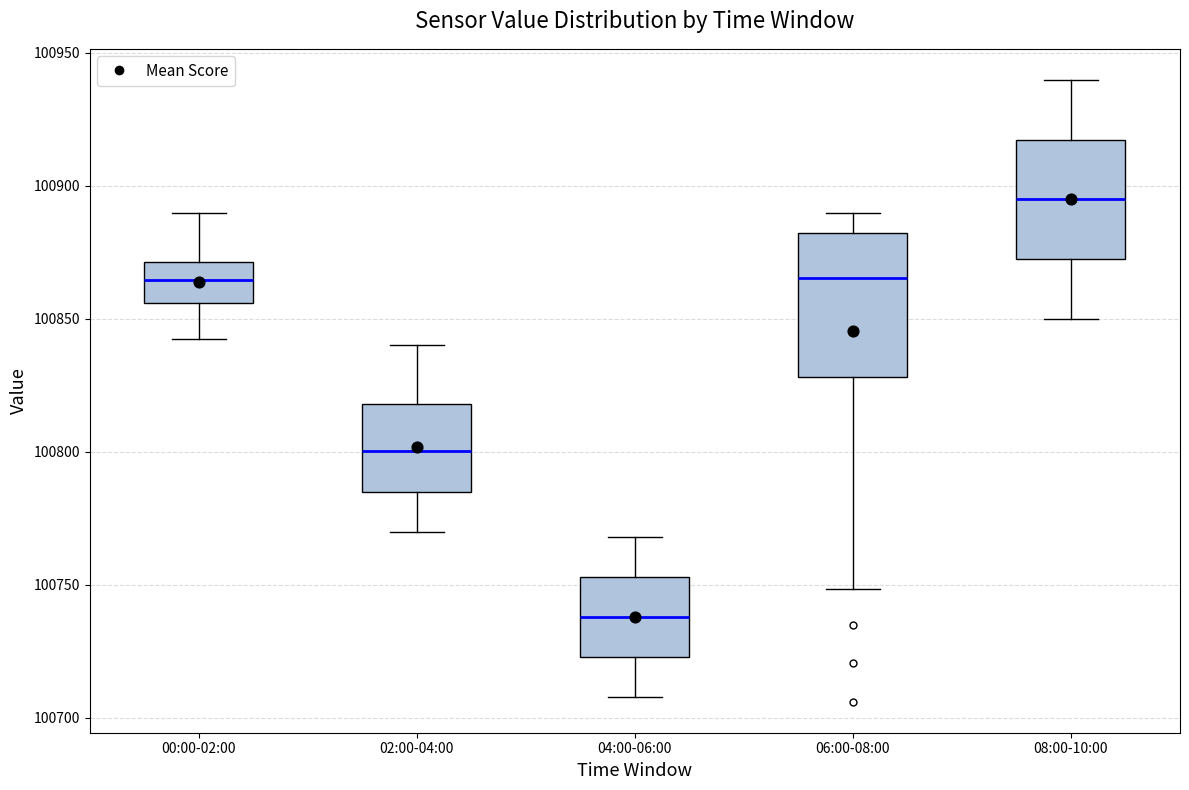

Where does the upper whisker of the box for 08:00-10:00 end on the y-axis? The values are not printed on the chart, so give them approximately, as read against the axis.

100940